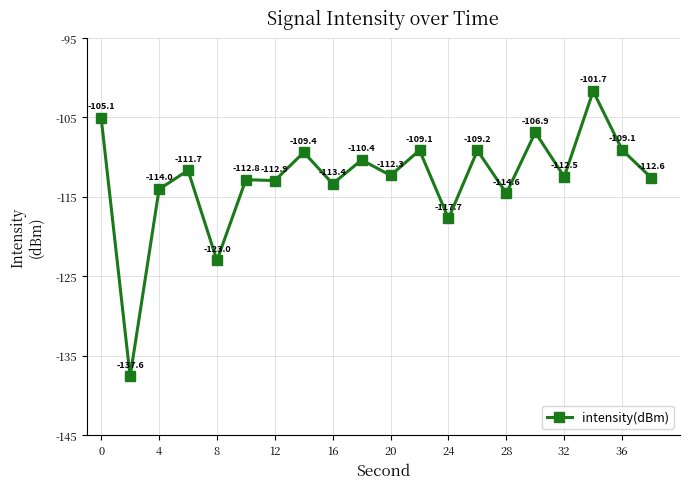

How many interior local peaks (higher than both neighbors) does the data have?

8